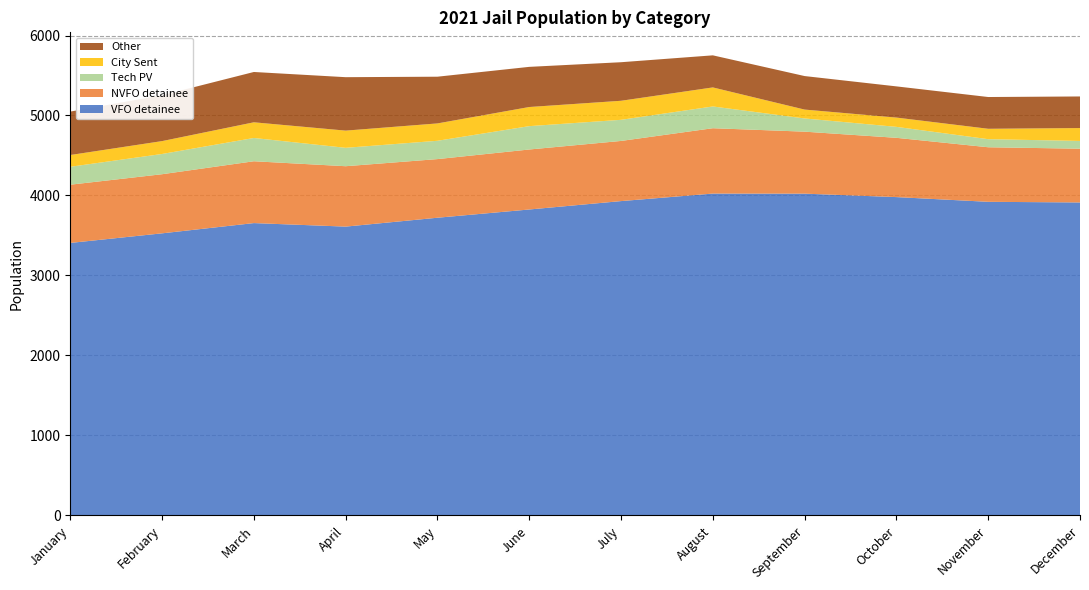

Reading right to left, transcribe all the data shown in this chart.

VFO detainee: 3913	3921	3980	4023	4024	3930	3825	3722	3611	3655	3527	3407
NVFO detainee: 672	682	741	775	817	752	750	733	755	773	739	728
Tech PV: 97	101	137	165	272	264	292	229	230	291	253	224
City Sent: 161	130	116	111	238	238	239	217	215	196	161	147
Other: 395	397	390	419	401	482	502	584	668	629	573	543